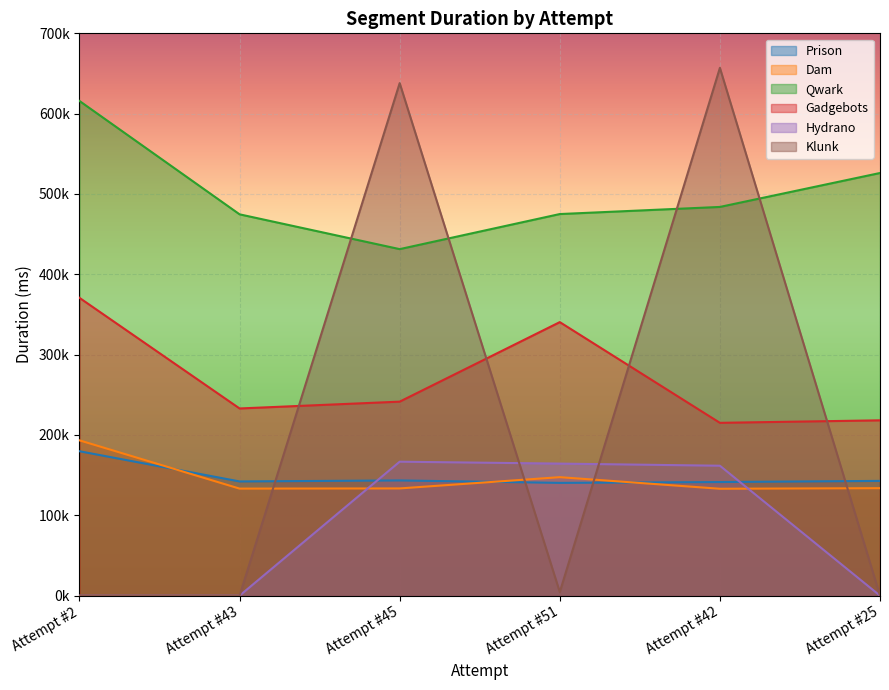

True or false: Gadgebots and Qwark cross at least once.

False